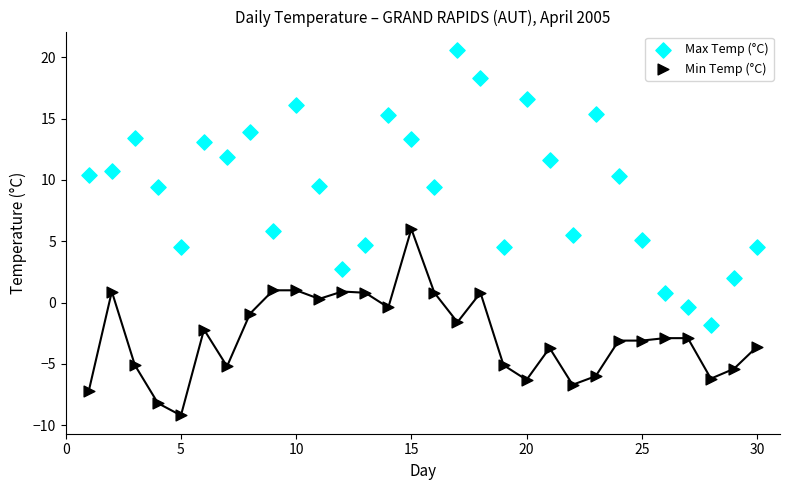

What are all the series names shown in the legend?

Max Temp (°C), Min Temp (°C)